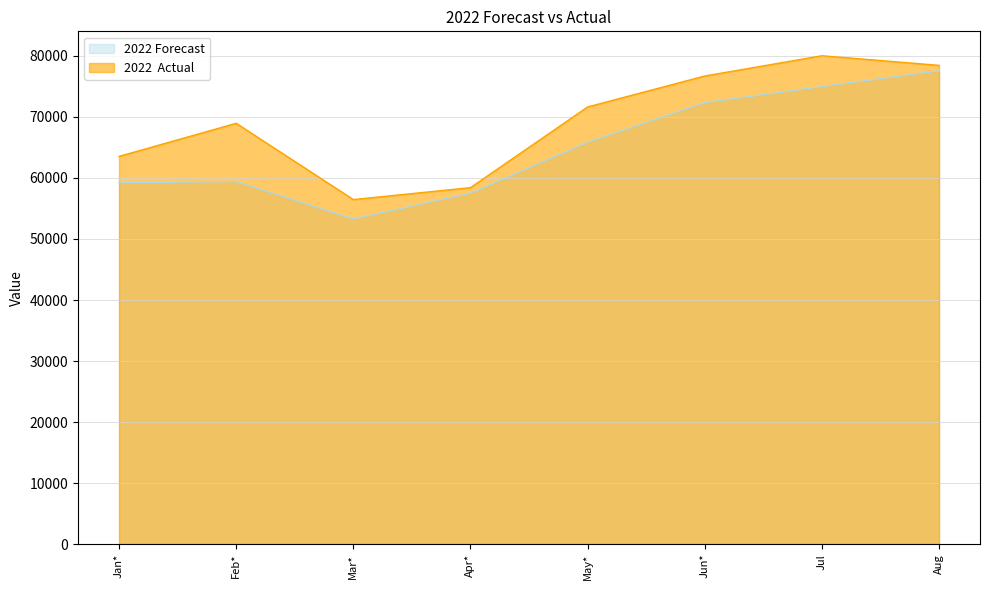

What position from the right is Apr*?

5